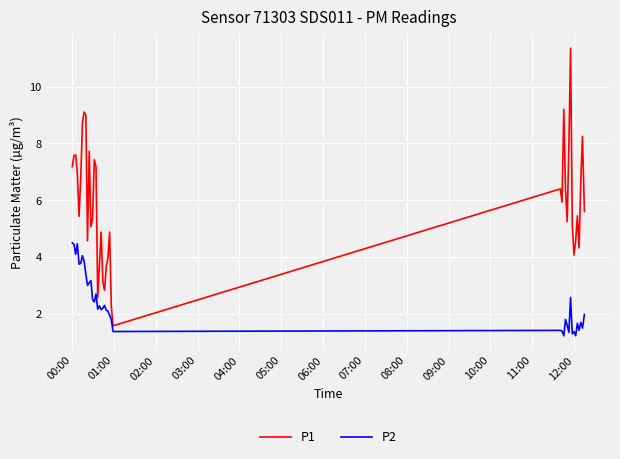

True or false: P2 and P1 intersect in this chart.

False